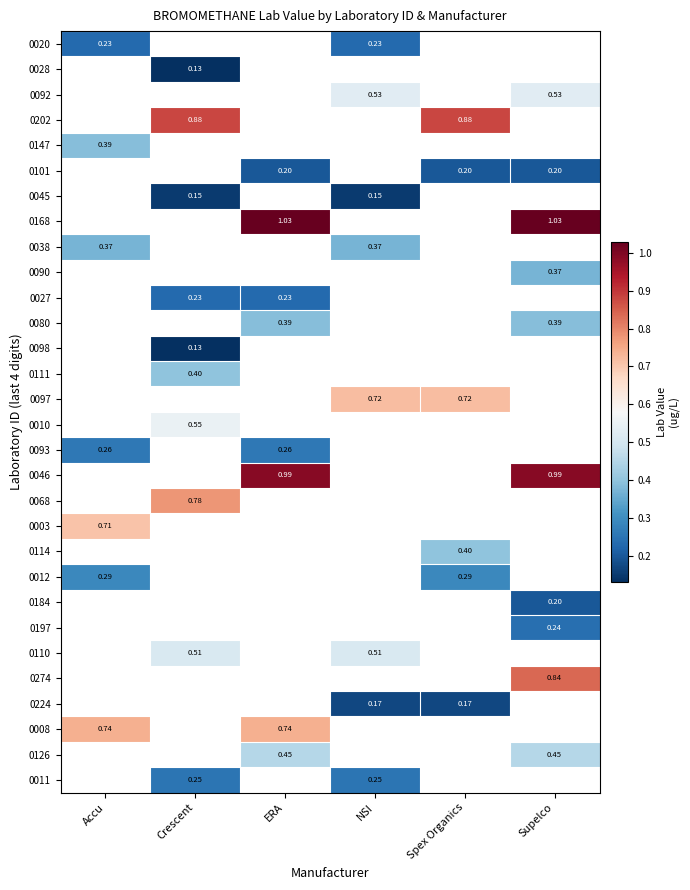

At which label does 0038 reach its minimum?

Accu